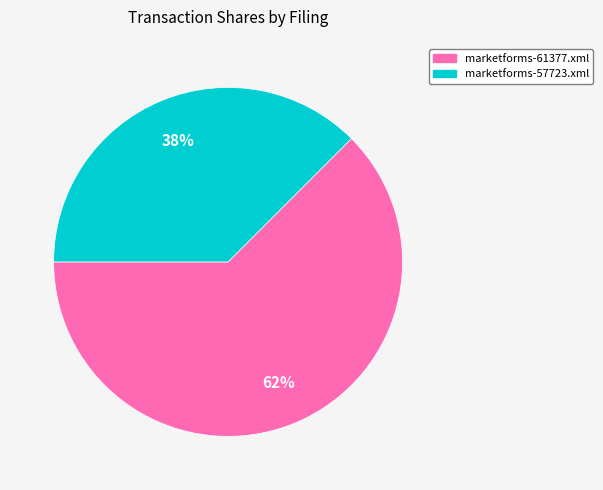

Which has a higher value, marketforms-61377.xml or marketforms-57723.xml?

marketforms-61377.xml